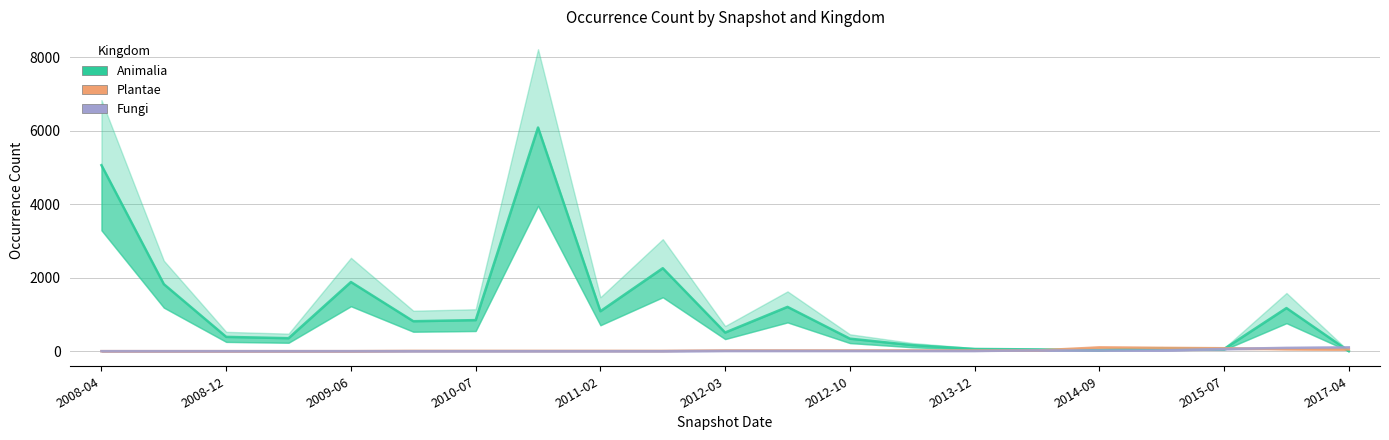

How many lines are shown in the chart?

3